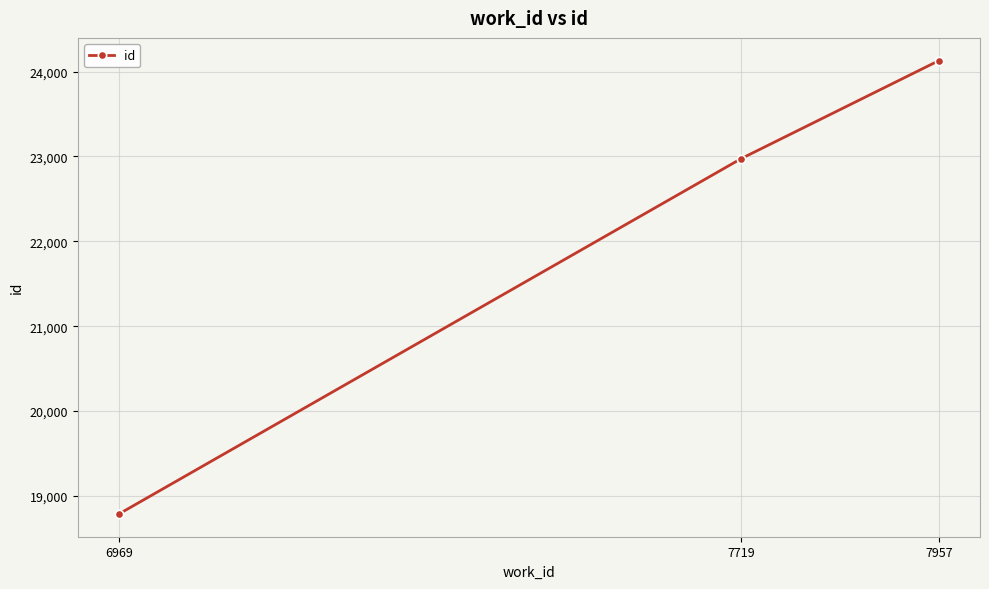

How many values are between 18787 and 24130?

3